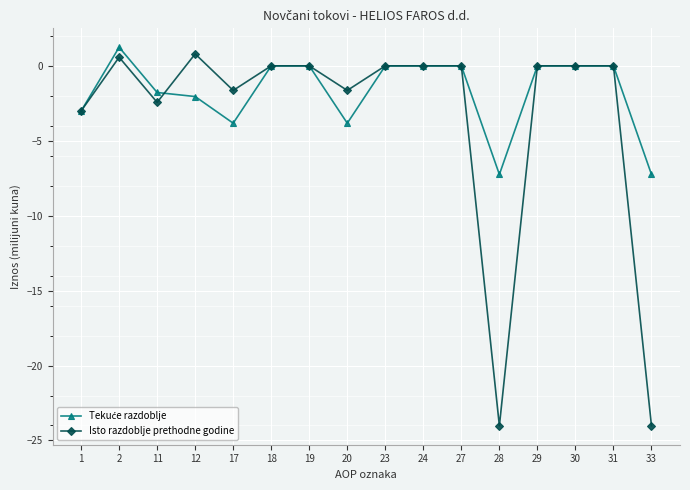

True or false: Isto razdoblje prethodne godine has more than 0 interior local peaks.

True